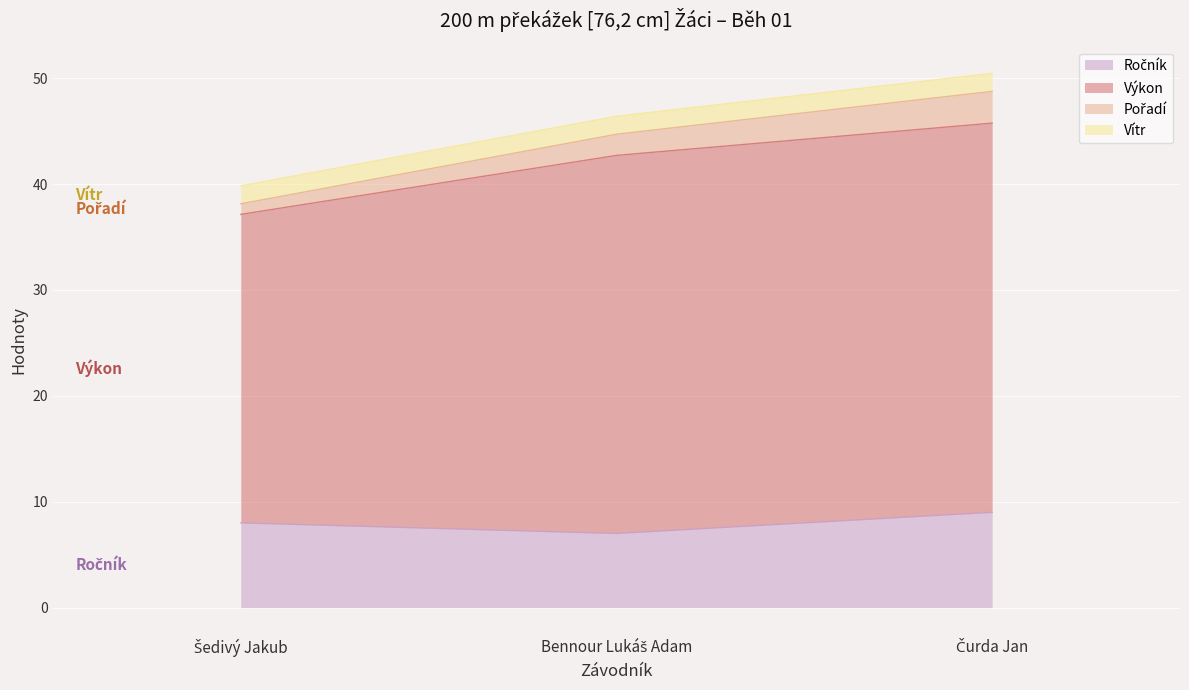

The value of Pořadí at Bennour Lukáš Adam is 44.7. True or false?

True